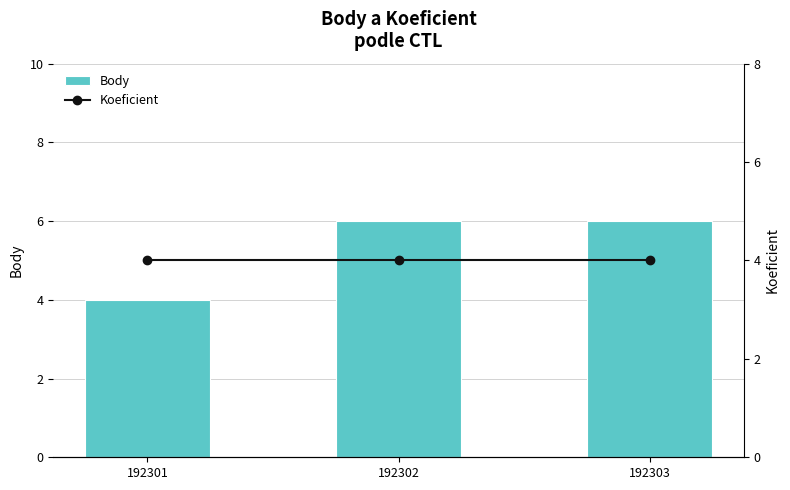

What is the value of the Body bar at the 2nd from the left?

6